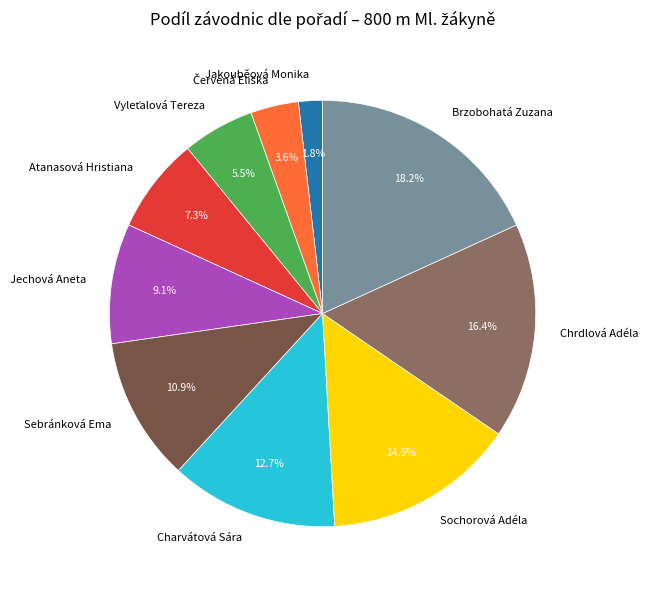

What is the smallest slice in the pie chart?

Jakouběová Monika